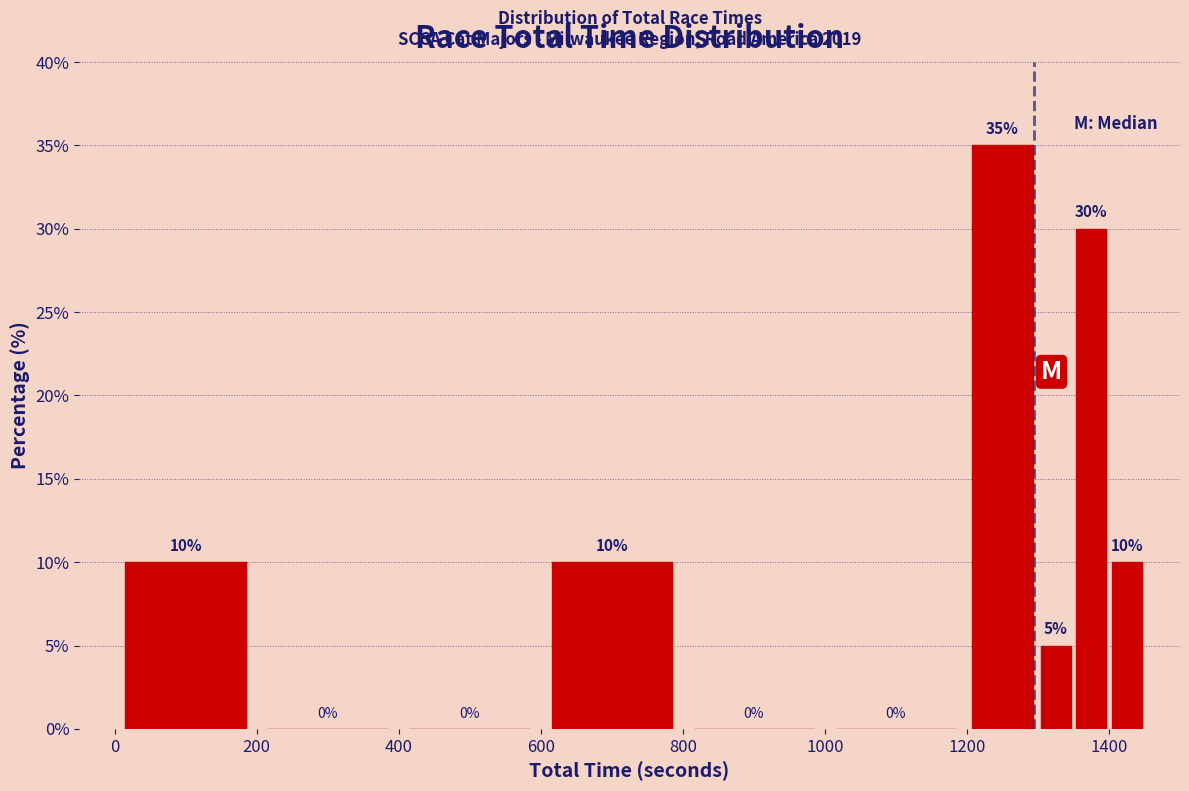

Around what value on the x-axis is the tallest bar? Give the approximate position of its centre, as read against the axis.

1260